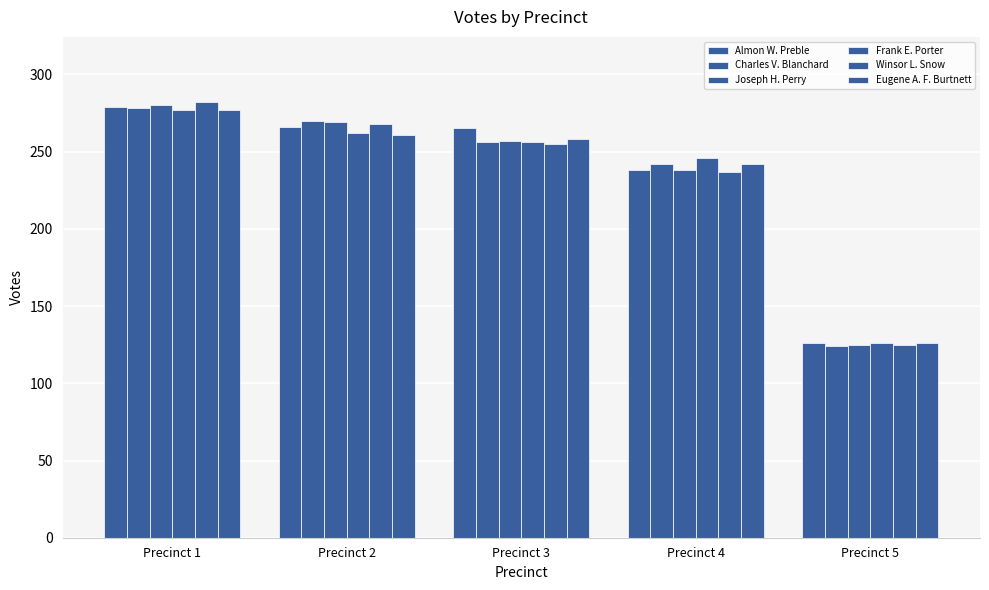

Which category has the highest value across all series?

Precinct 1